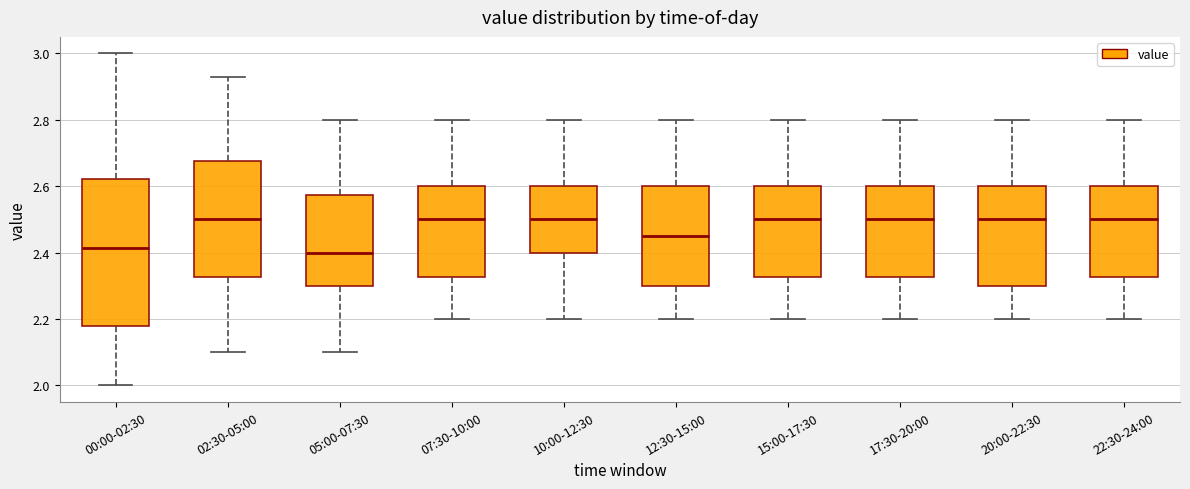

Which box is the tallest, from its lower edge to its upper edge?

00:00-02:30